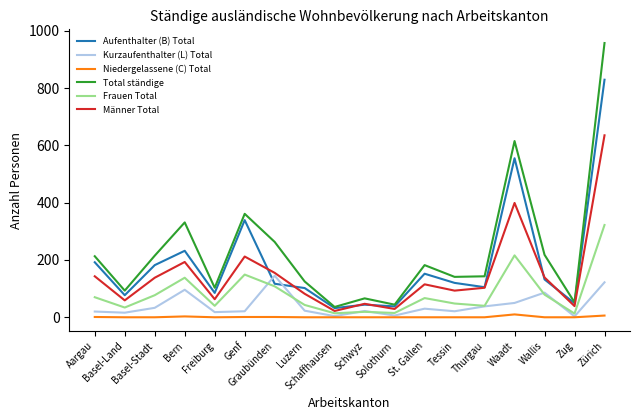

Is the value of Frauen Total at Aargau greater than the value of Männer Total at Basel-Stadt?

No